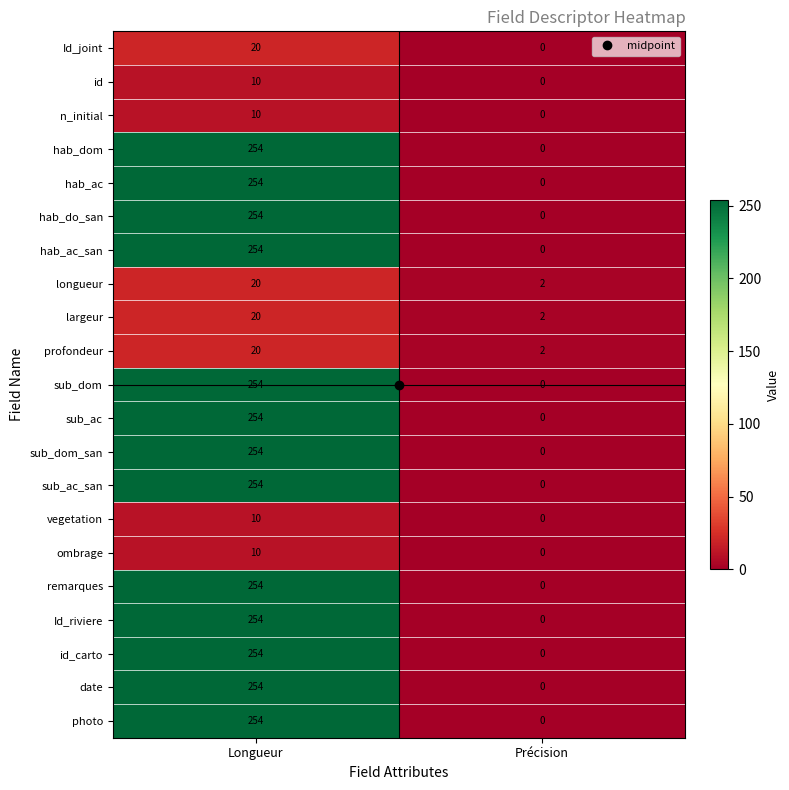

Read the date value at Longueur, to the nearest 10.

250